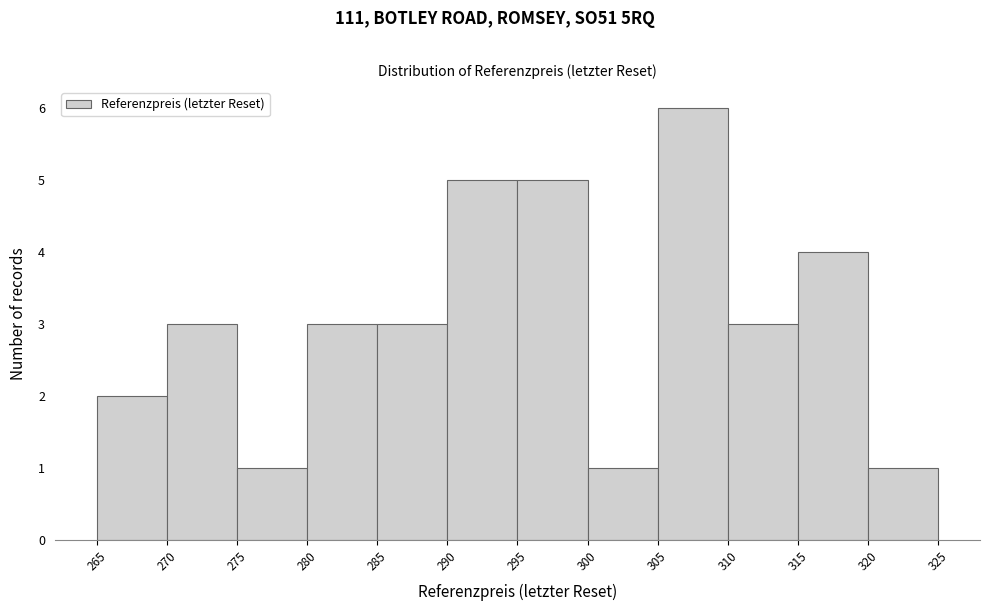

Which range on the x-axis has the tallest bar?

305 to 310